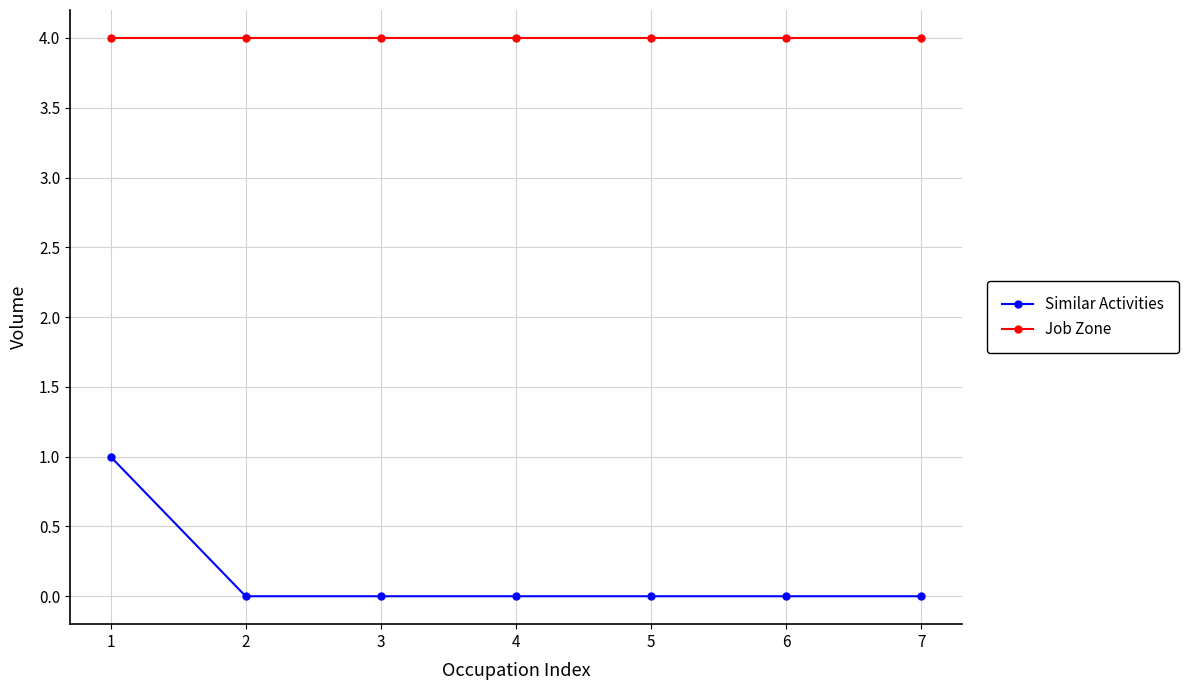

What are all the series names shown in the legend?

Similar Activities, Job Zone